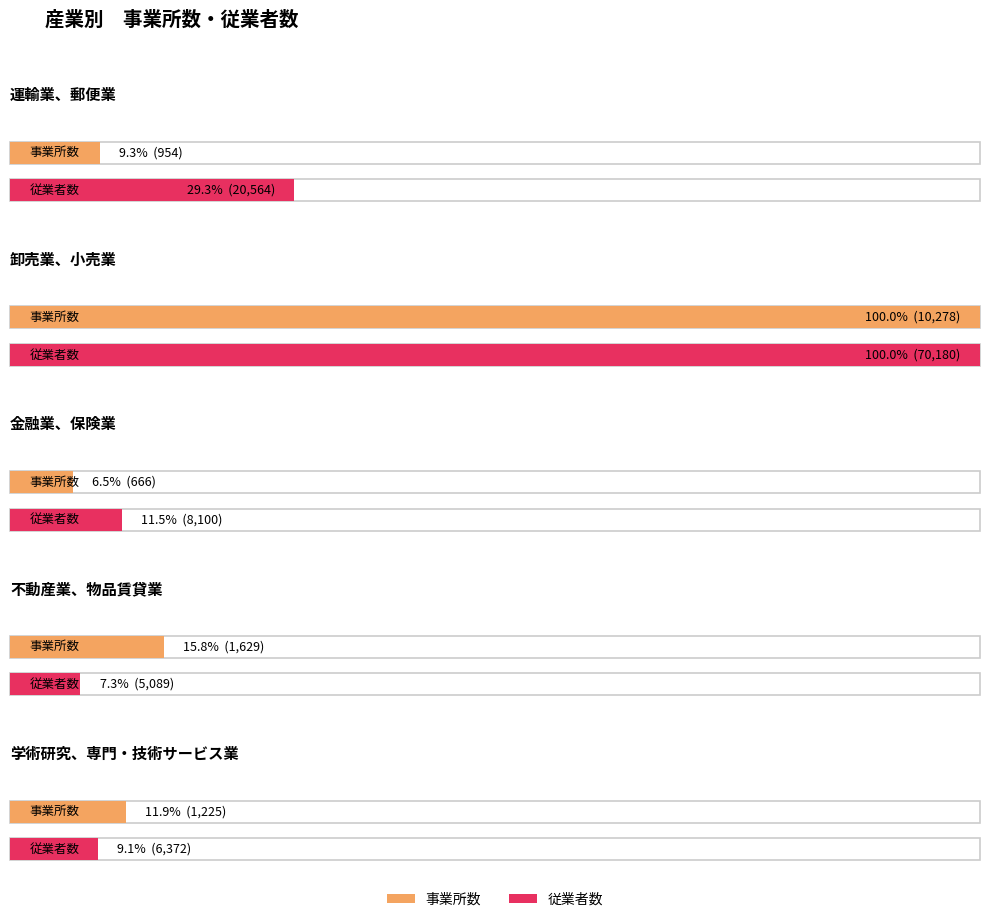

The value of 事業所数 at 学術研究、専門・技術サービス業 is 2110. True or false?

False